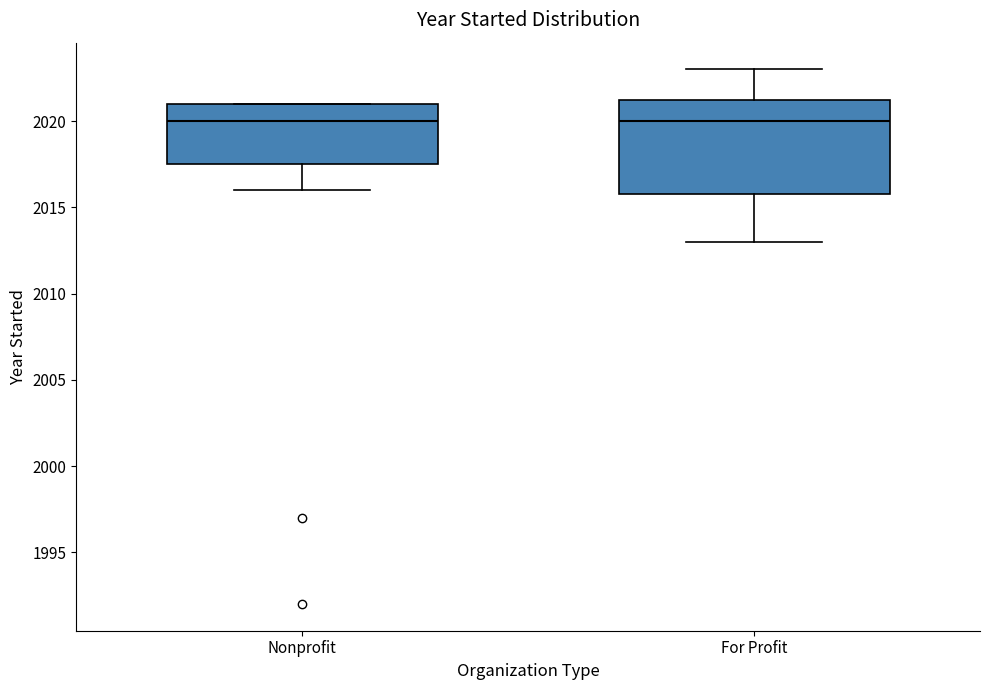

Comparing the boxes themselves (not the whiskers), which one is the tallest?

For Profit